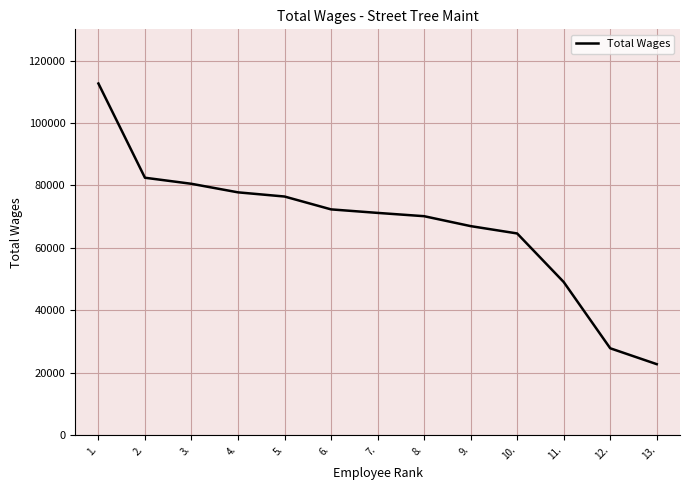

At which category does the chart reach its minimum across all series?

13.